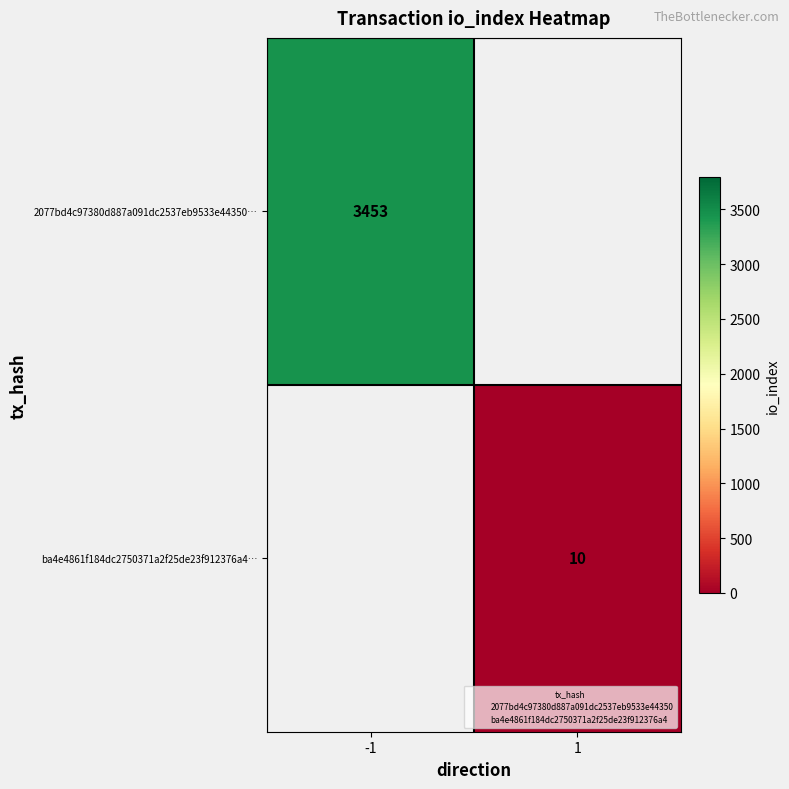

How many categories are shown in the chart?

2